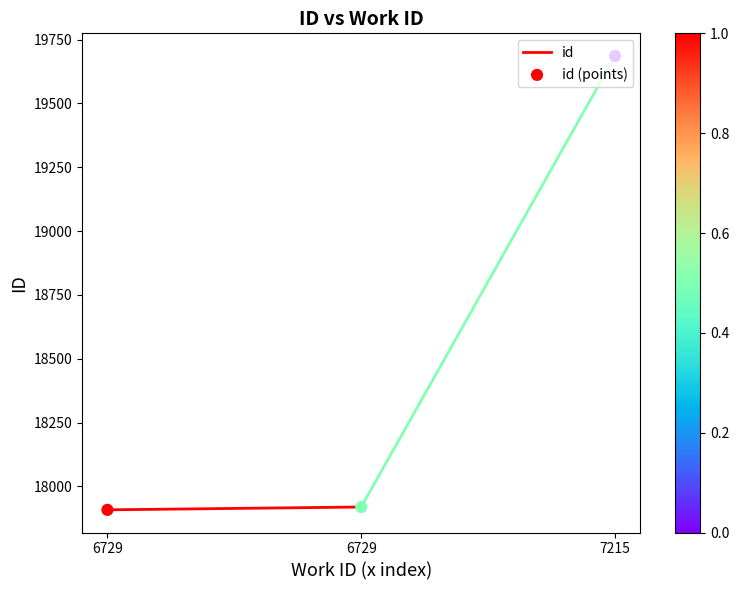

Which has a higher value, 7215 or 6729?

7215